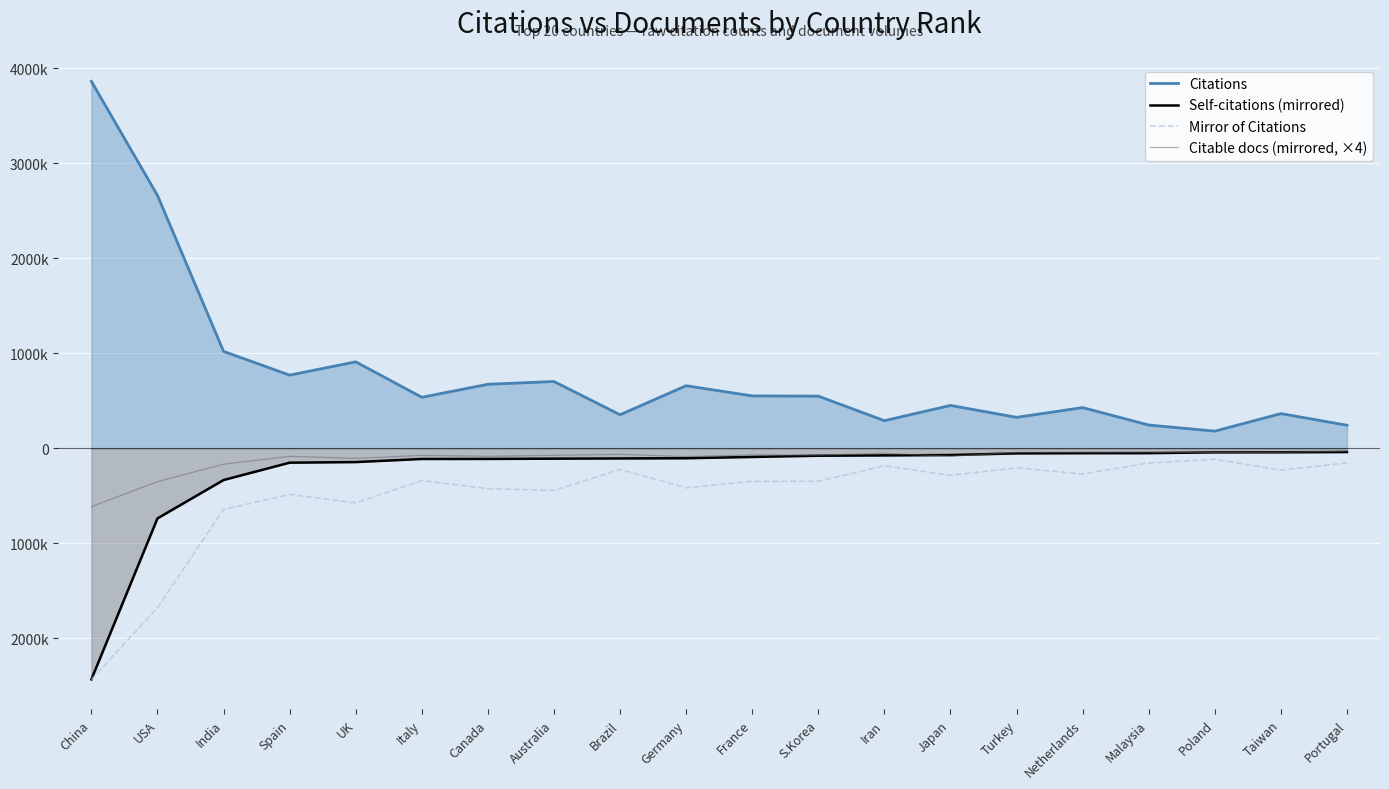

What is the value of the Citations point at the 12th from the left?

549257.0